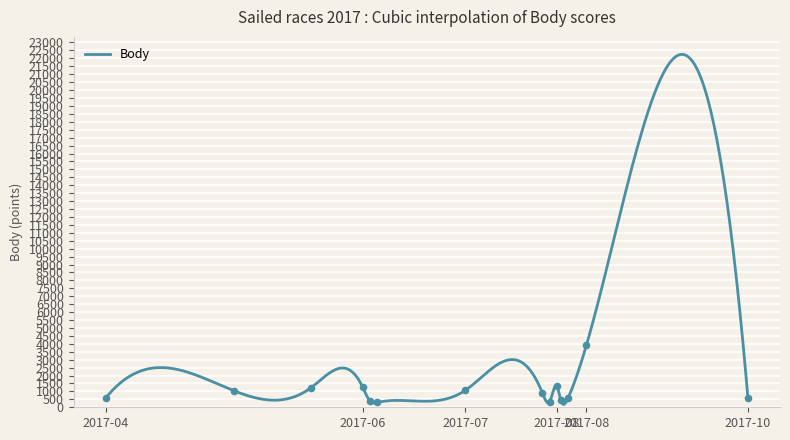

Approximately how many times larger is the value at 2017-08-16 compared to 2017-08-14?

3.7